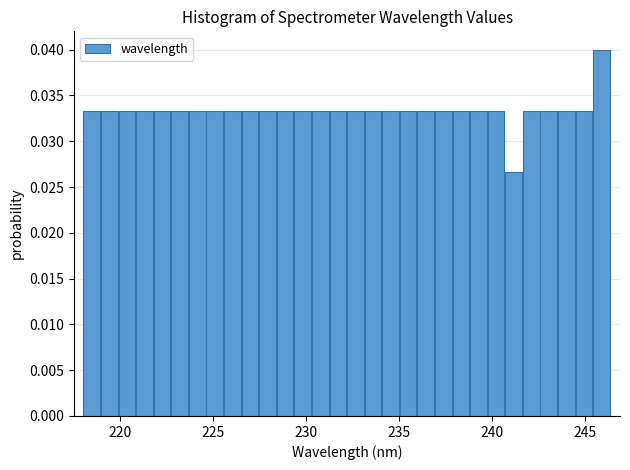

Around what value on the x-axis is the tallest bar? Give the approximate position of its centre, as read against the axis.

246.0